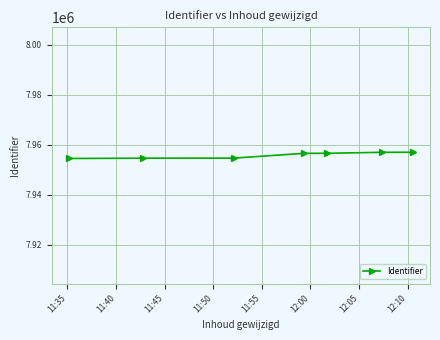

What is the sum of all values?

55690290